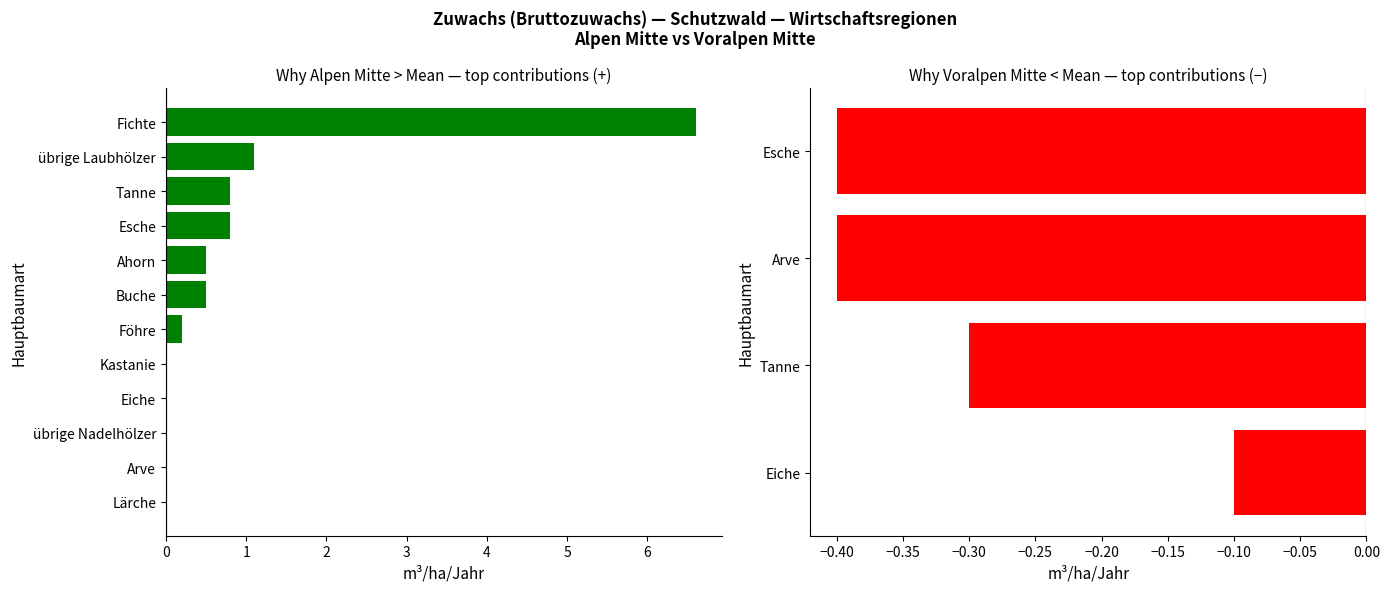

At which category is the sum across all series the highest?

Fichte